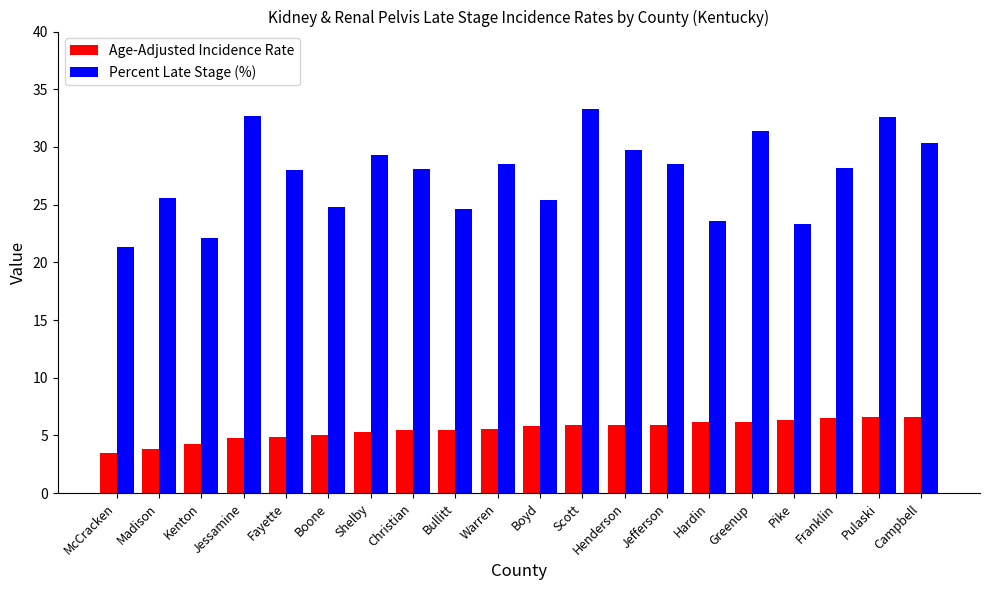

True or false: Age-Adjusted Incidence Rate has a value of 6.2 at Hardin.

True